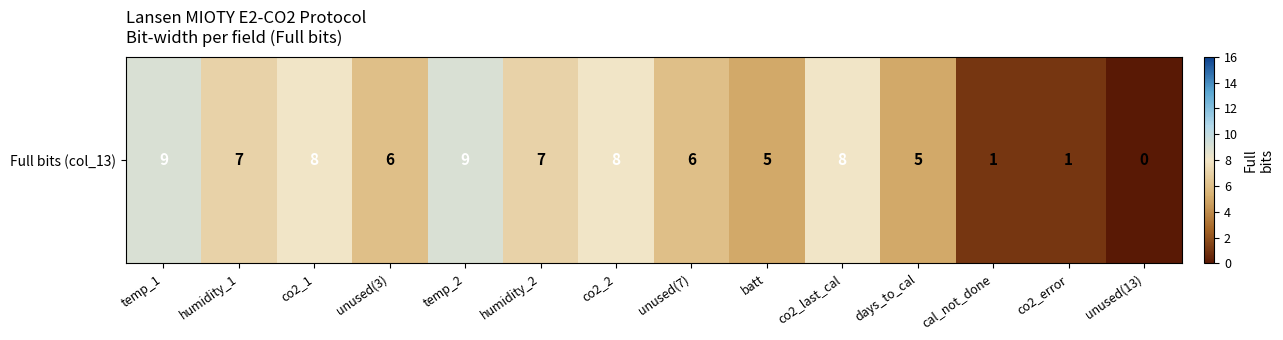

What is the greatest value displayed?

9